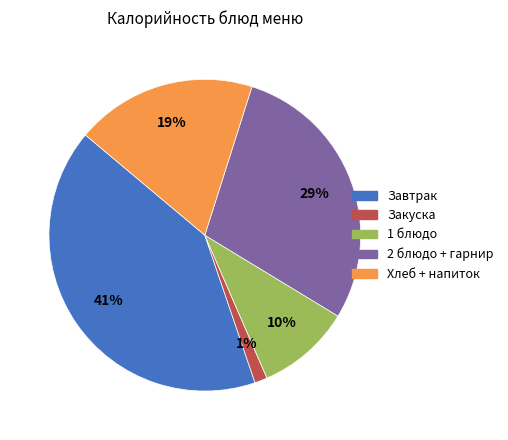

To the nearest percent, what is the difference between the largest and smallest slice percentages?

40%